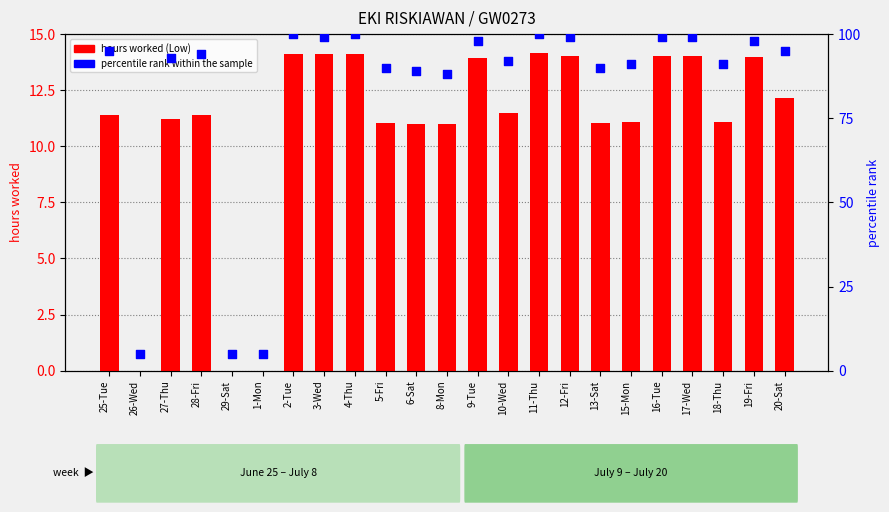

At which category is the sum across all series the highest?

11-Thu